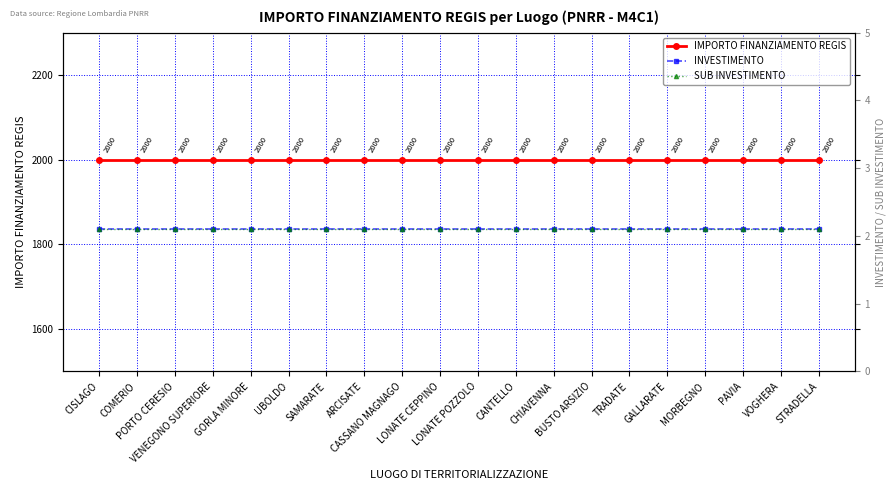

Where is SUB INVESTIMENTO nearest to the value 2?

CISLAGO